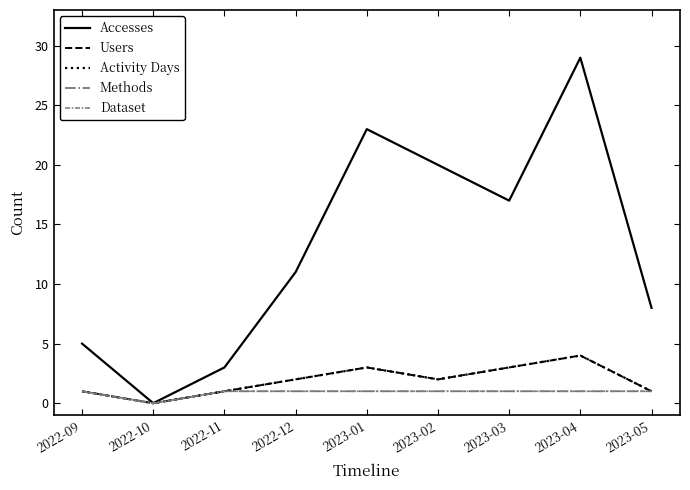

The value of Accesses at 2022-12 is 16. True or false?

False